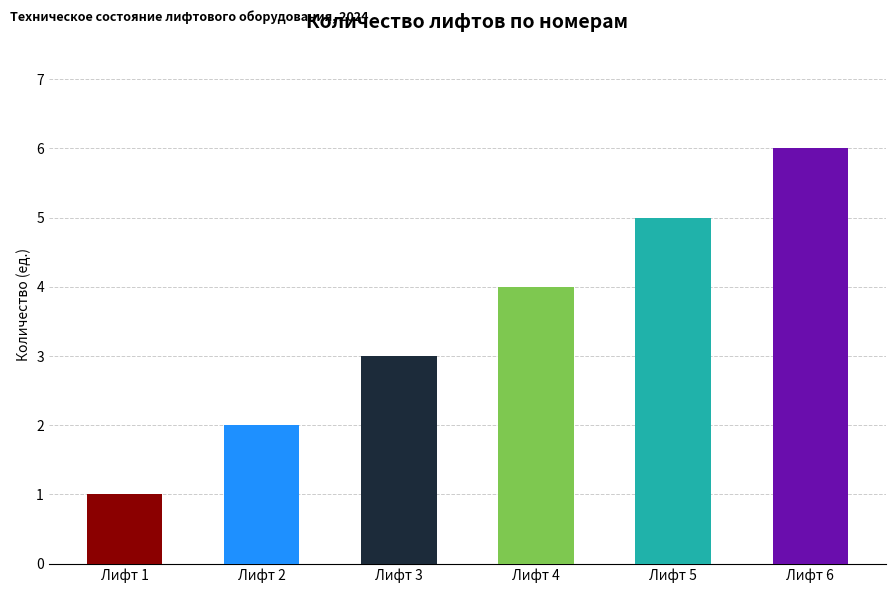

What is the average value?

4